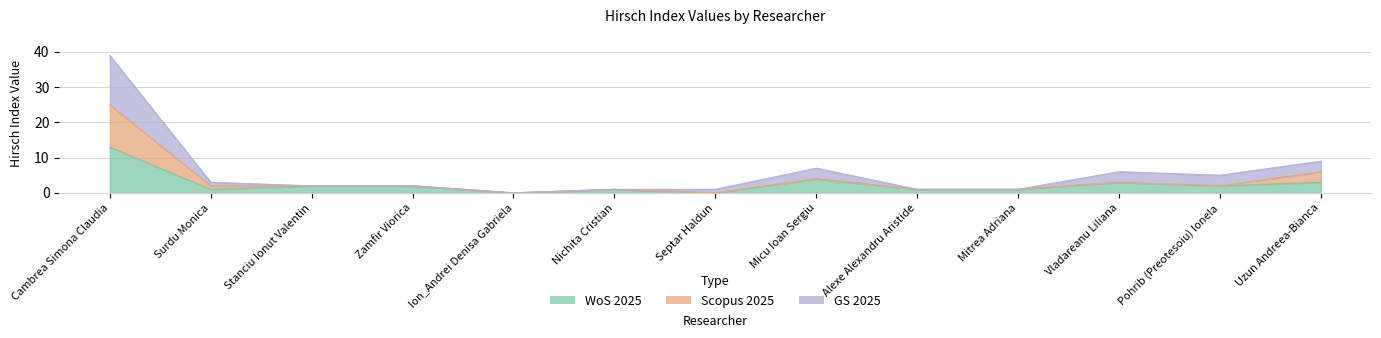

What is the value of the GS 2025 point at the 7th from the left?

1